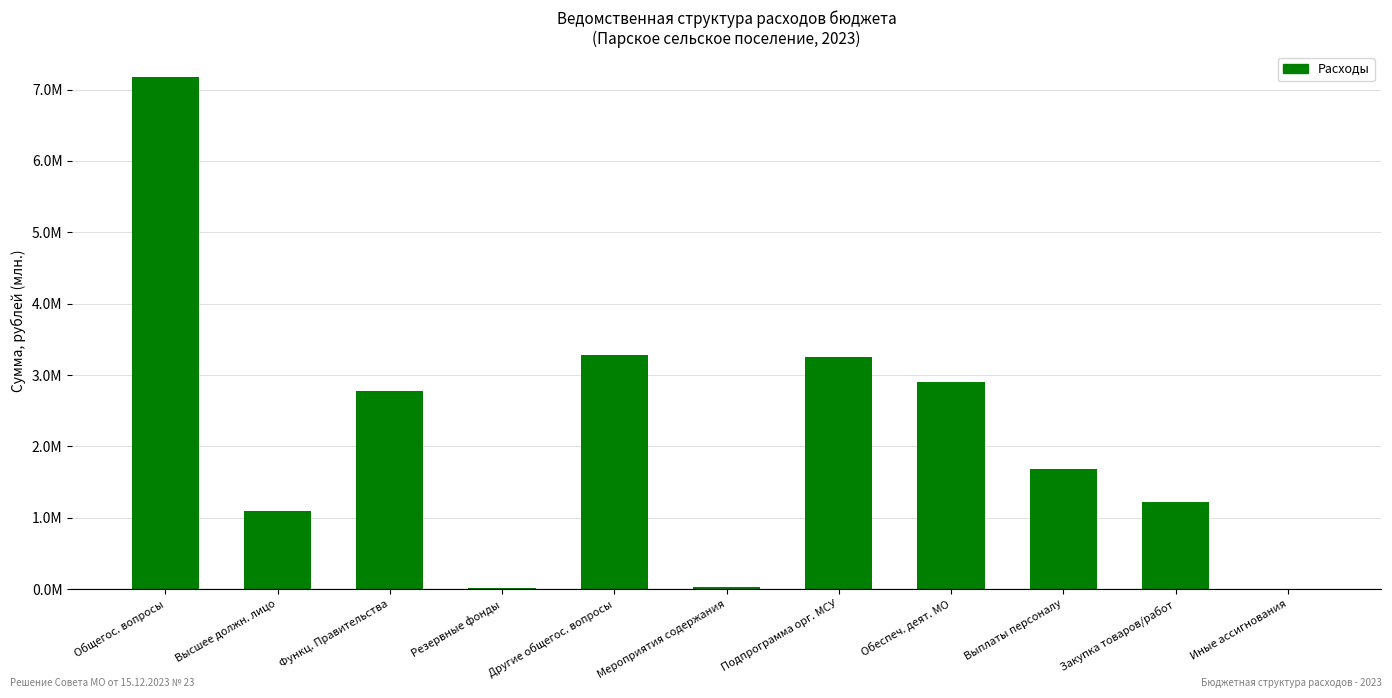

Are the bars horizontal?

No